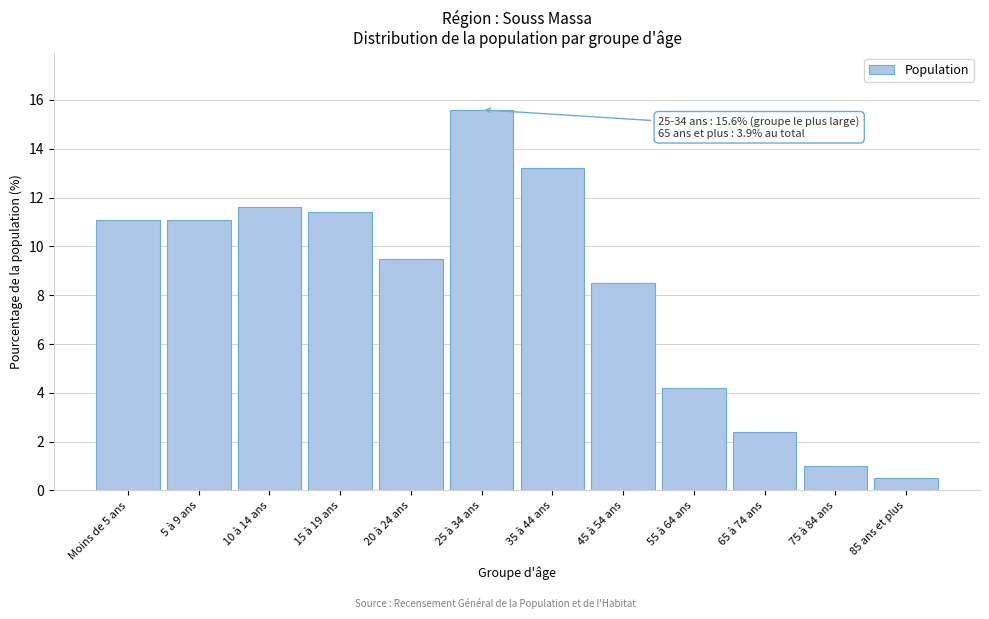

Reading left to right, extract all data points from this chart.

11.1	11.1	11.6	11.4	9.5	15.6	13.2	8.5	4.2	2.4	1.0	0.5